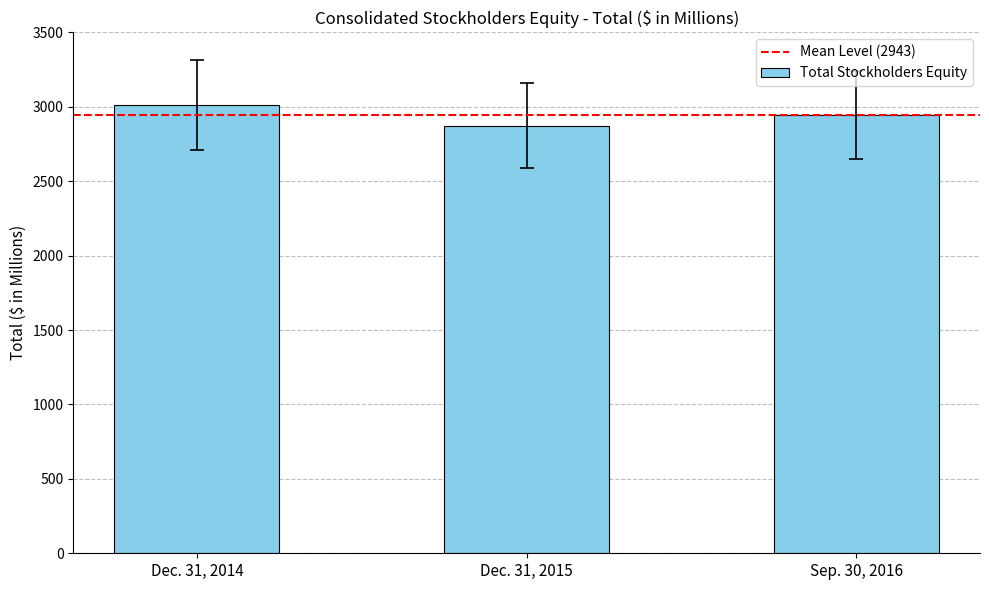

How many data points does each series have?

3